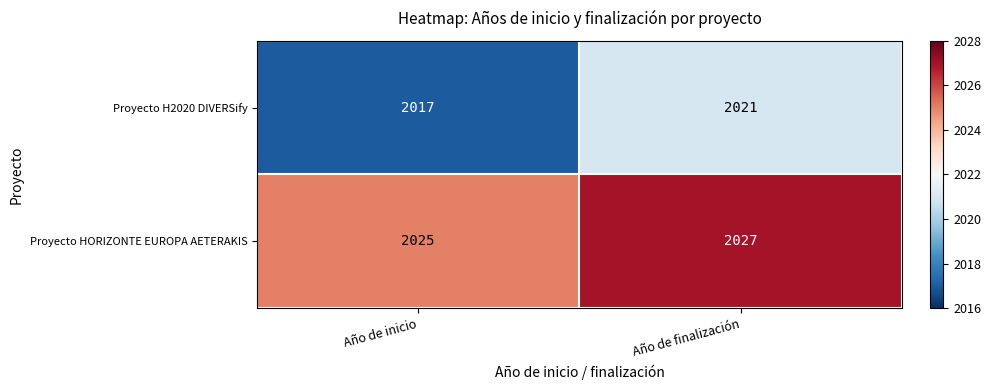

What is the total value across all series at Año de inicio?

4042